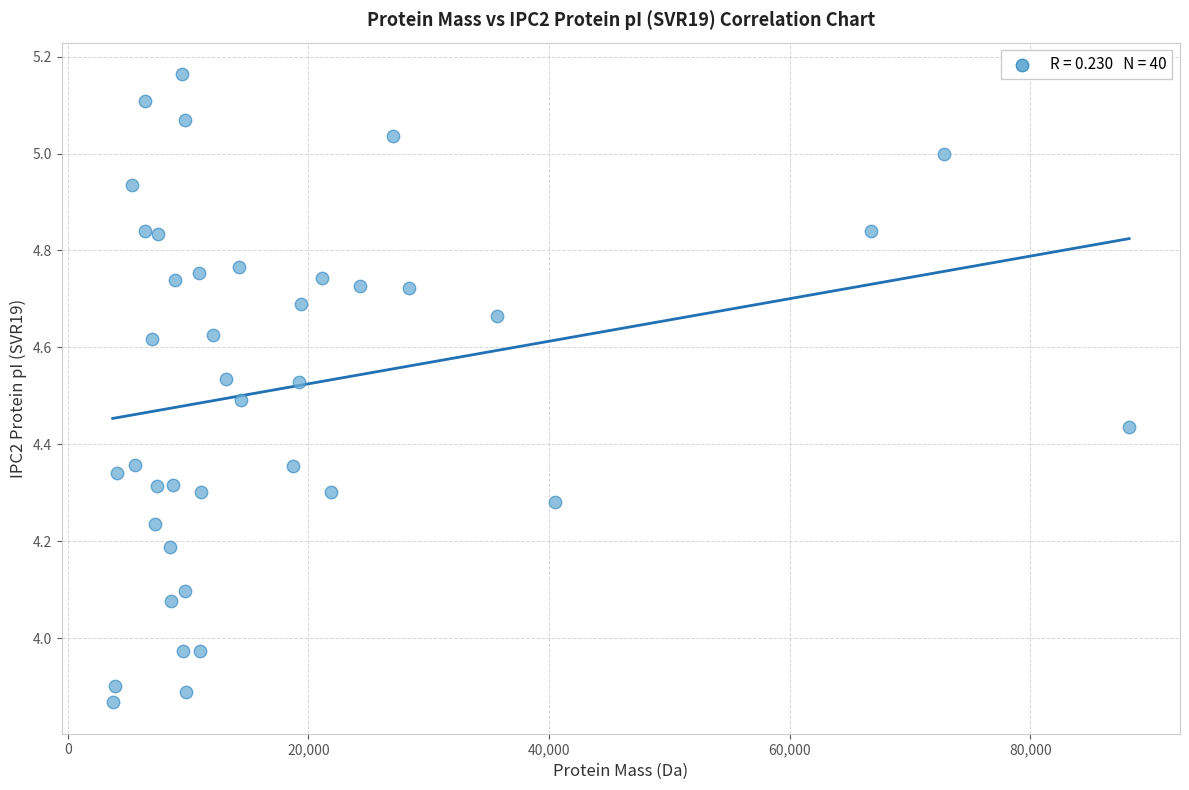

What is the range of Y values (max minus min)?

1.3